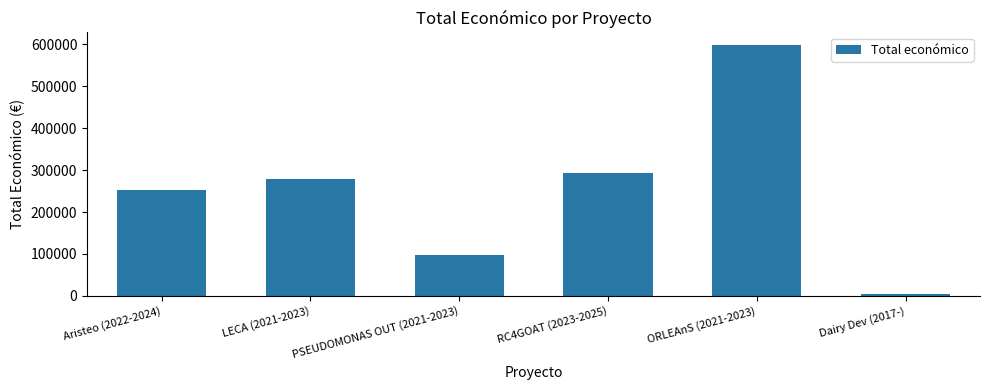

What is the label of the 3rd bar from the left?

PSEUDOMONAS OUT (2021-2023)